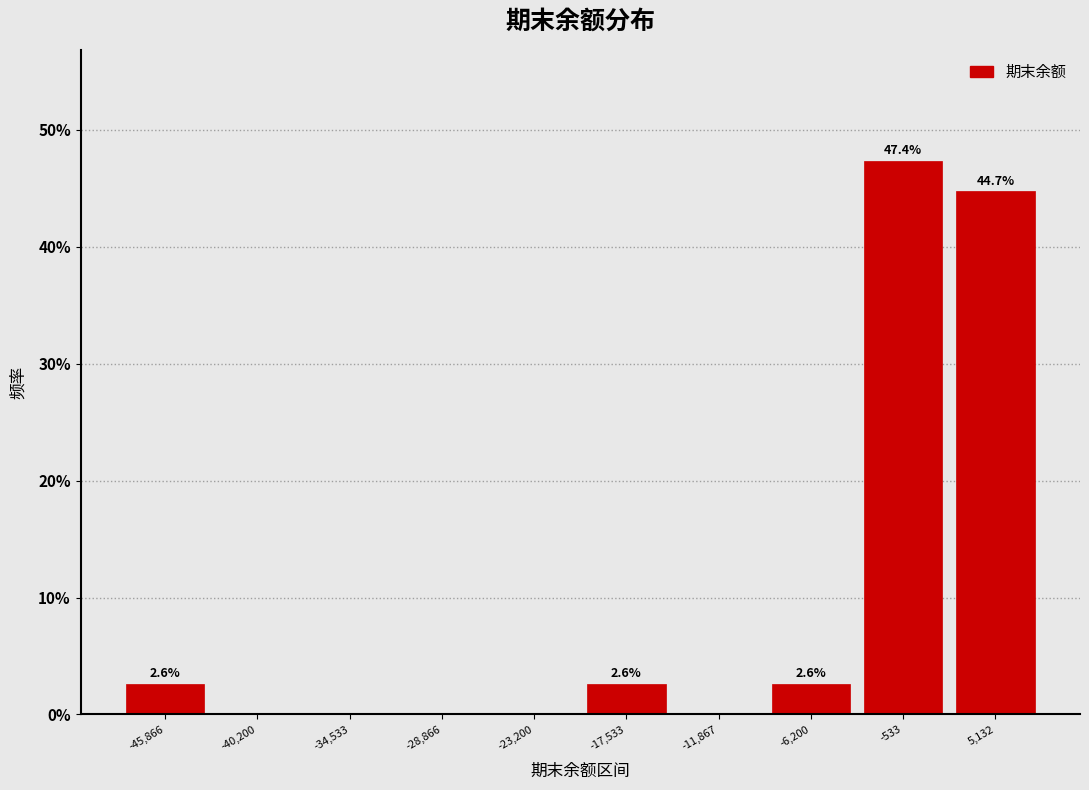

Which range on the x-axis has the tallest bar?

-3000 to 2000